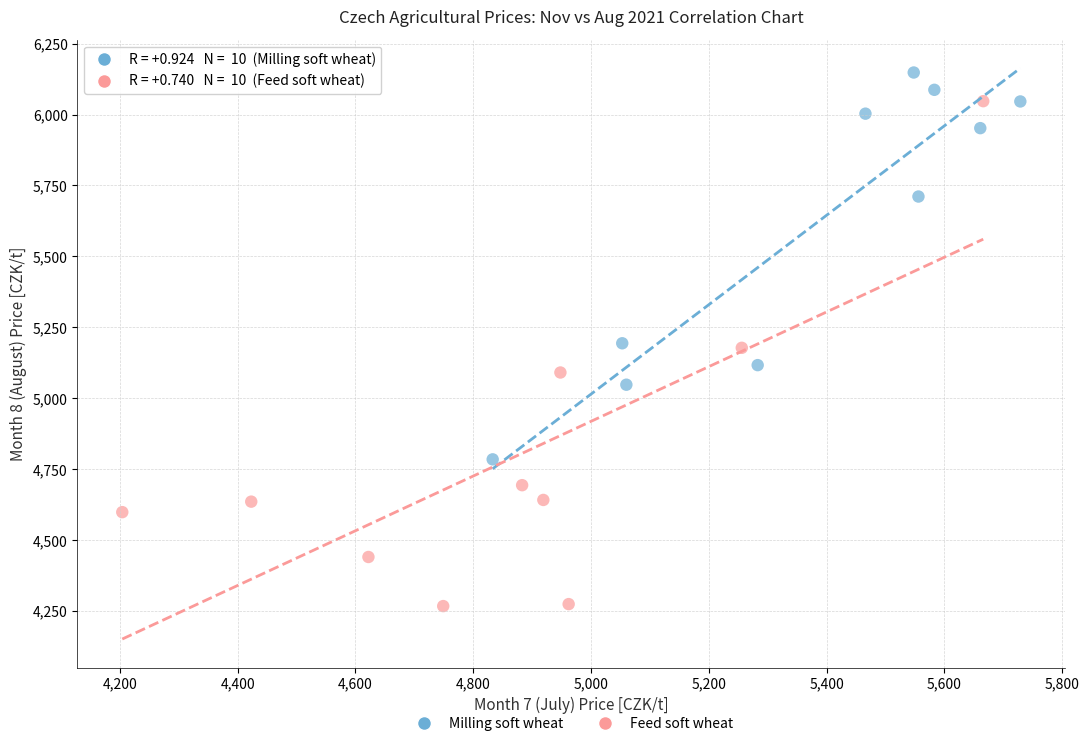

Which series has the widest spread of Y values?

Feed soft wheat